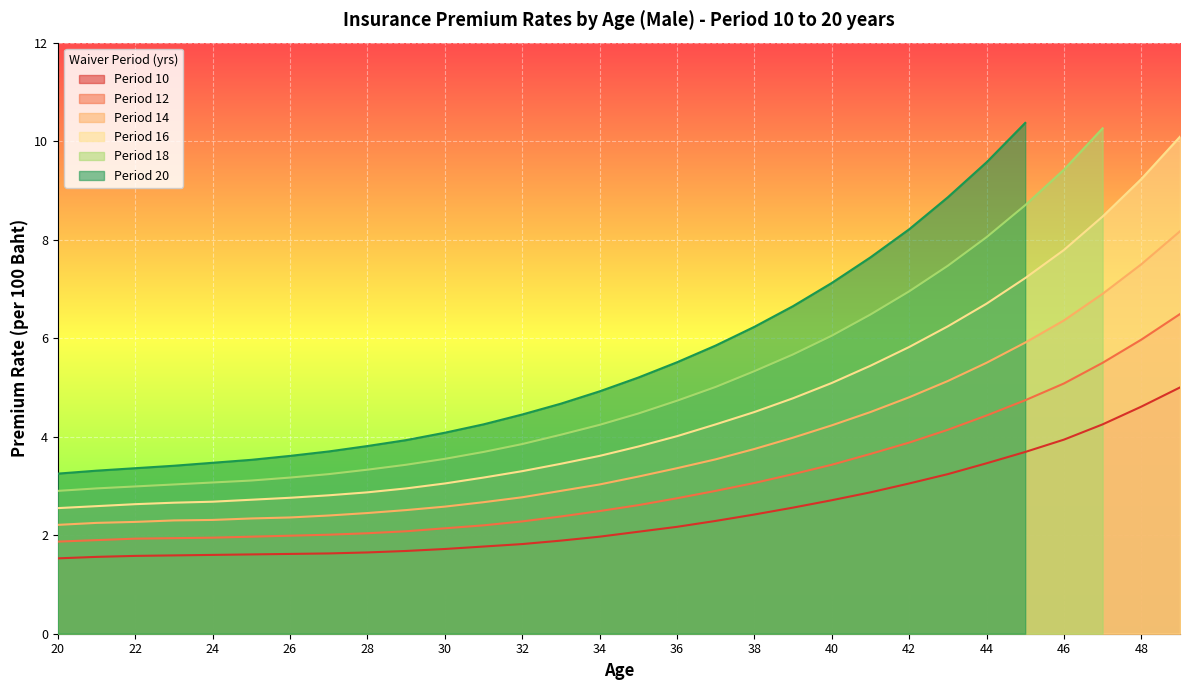

True or false: Period 16 and Period 12 intersect in this chart.

False